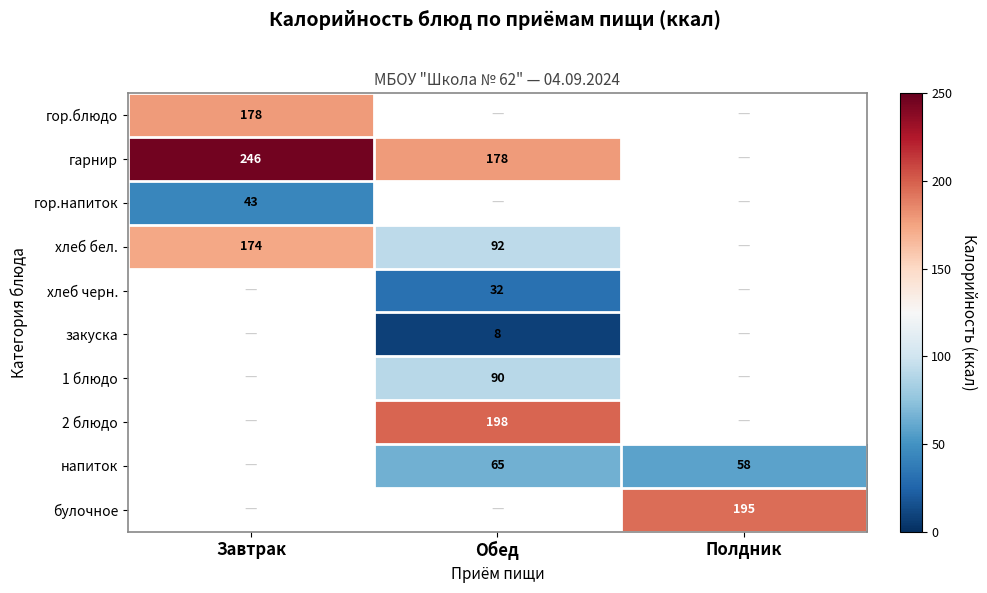

Is it true that хлеб черн. equals 32 at Обед?

True